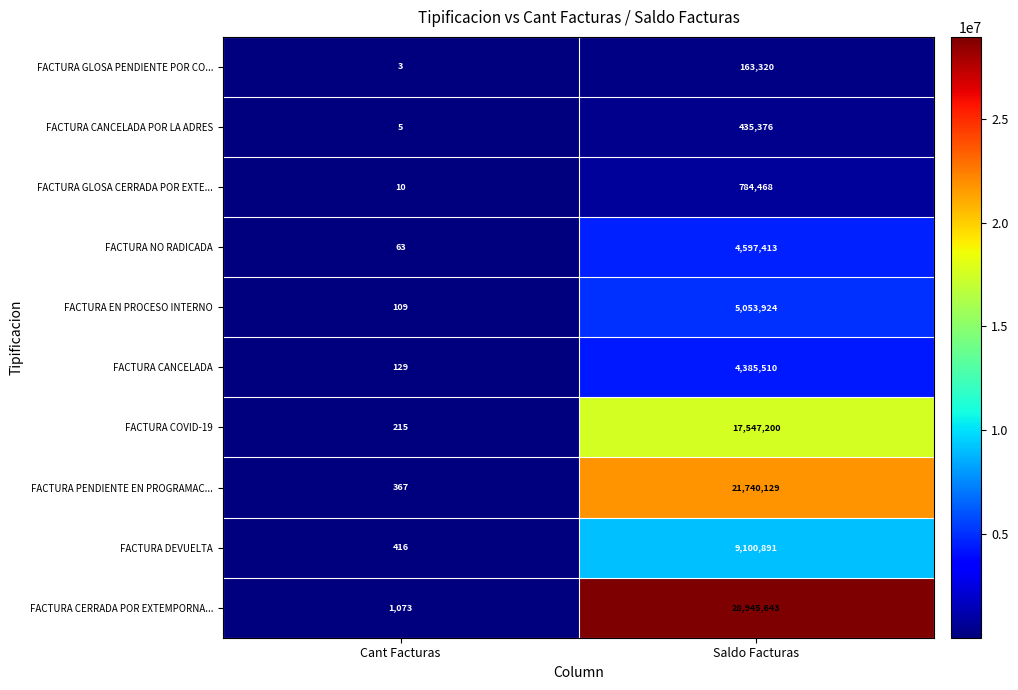

Count the number of categories in the chart.

2